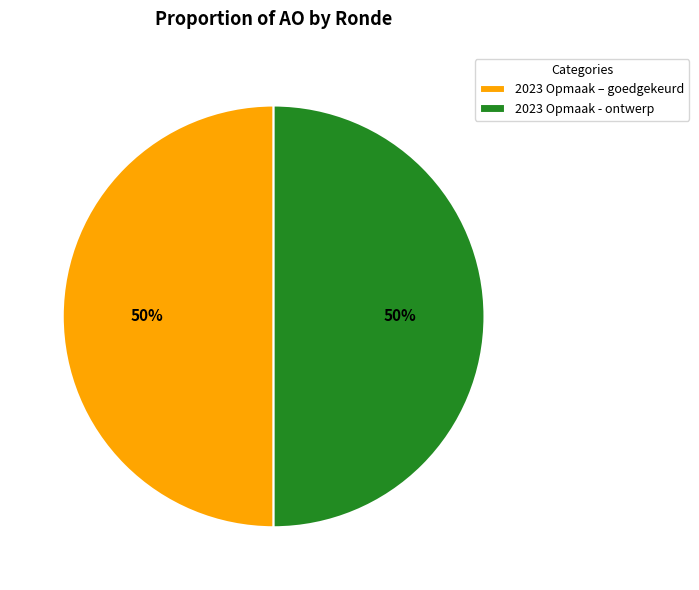

To the nearest percent, what is the combined percentage of 2023 Opmaak – goedgekeurd and 2023 Opmaak - ontwerp?

100%